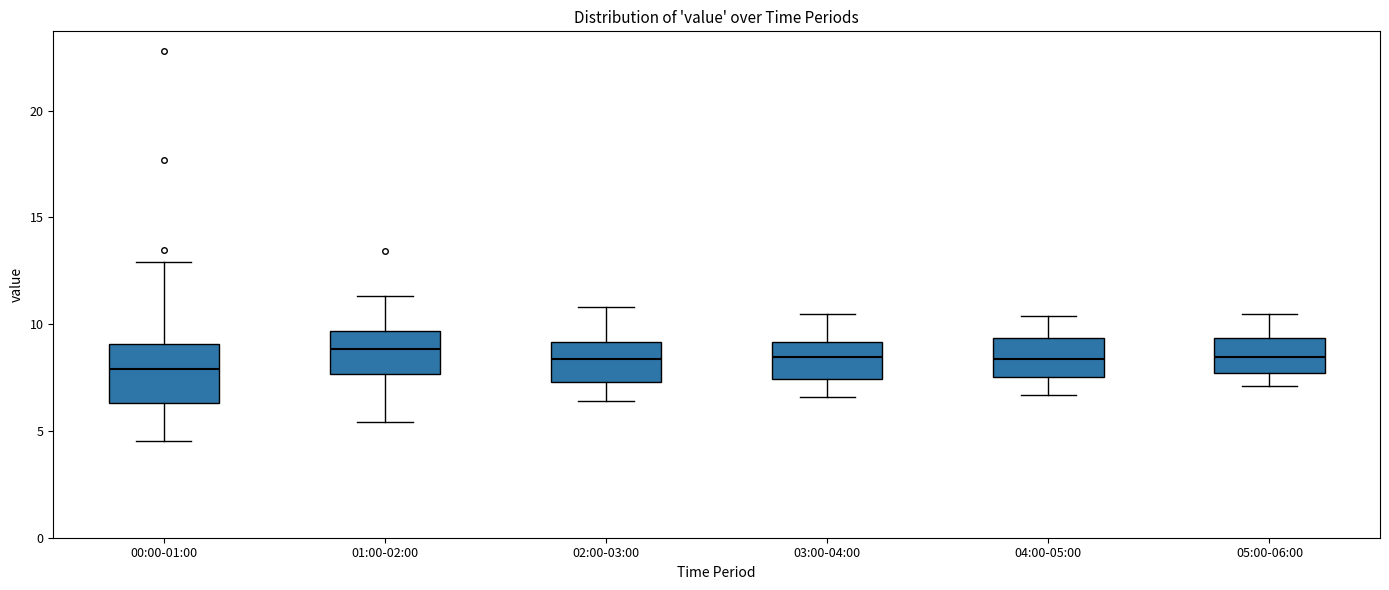

Where does the median line of the box for 05:00-06:00 sit on the y-axis? The values are not printed on the chart, so give them approximately, as read against the axis.

8.5